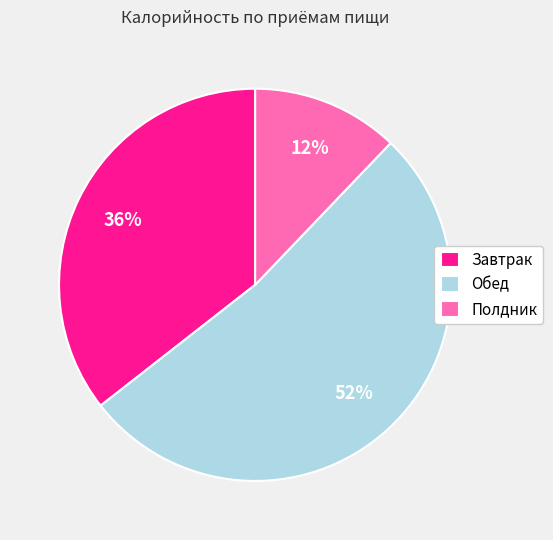

To the nearest percent, what is the combined percentage of Обед and Завтрак?

88%